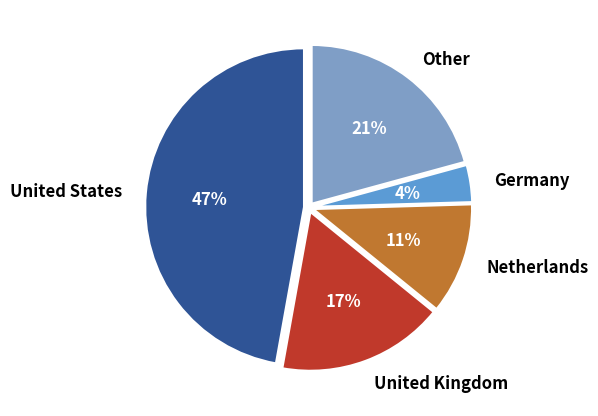

Do Netherlands and United States together represent more than half of the pie?

Yes